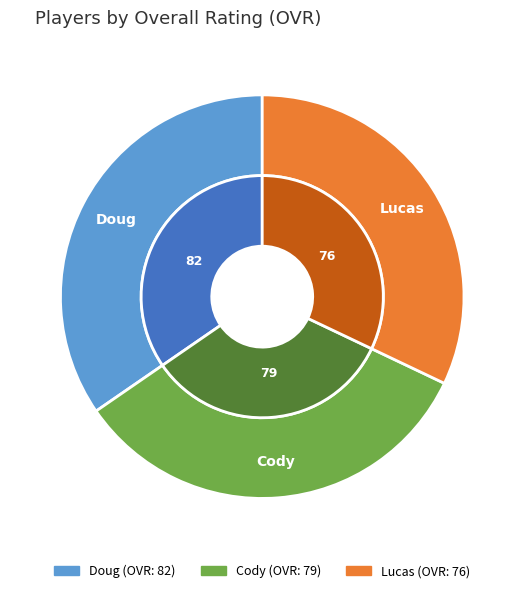

Rank the categories by value from highest to lowest.

Doug, Cody, Lucas